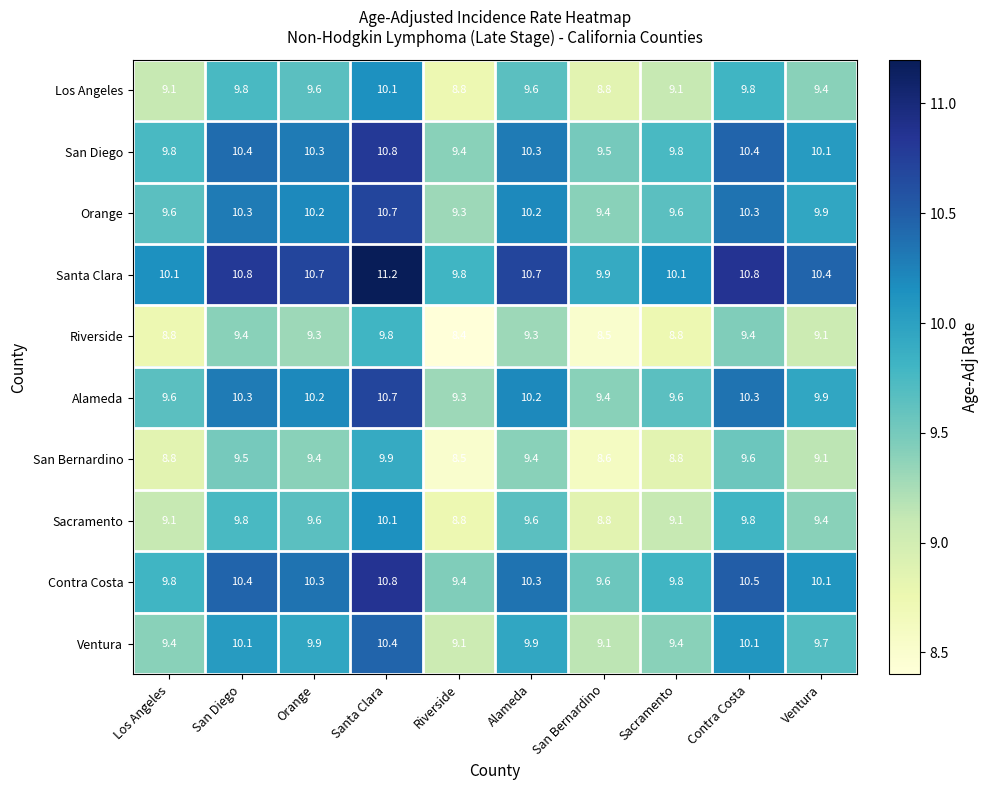

The value of Los Angeles at Contra Costa is 9.8. True or false?

True